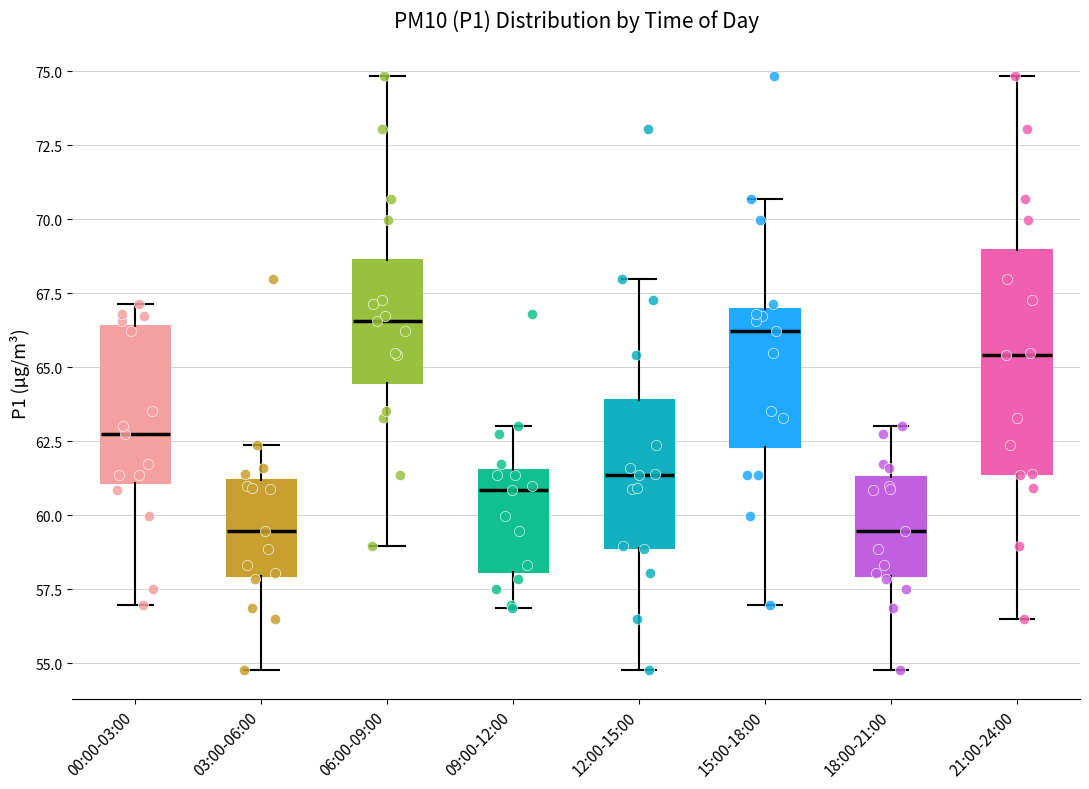

Where does the lower whisker of the box for 15:00-18:00 end on the y-axis? The values are not printed on the chart, so give them approximately, as read against the axis.

57.0